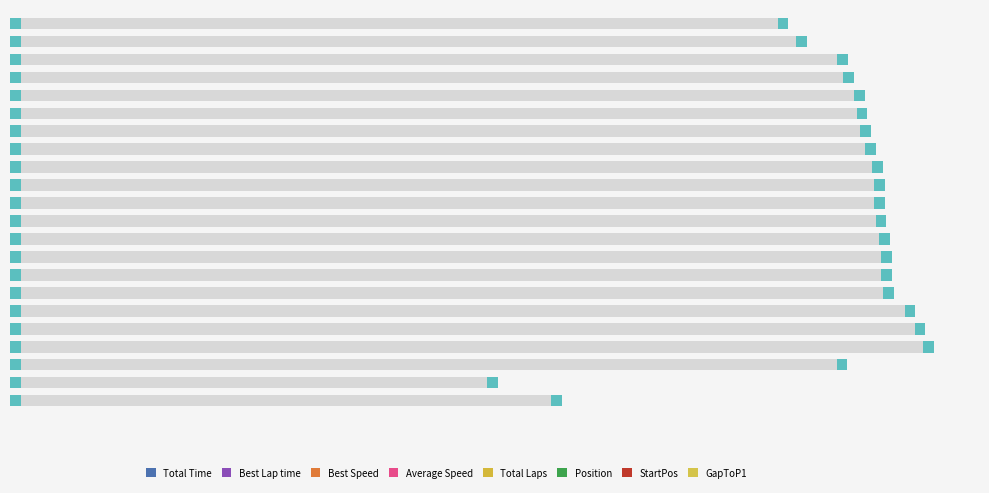

What is the value of the 17th bar from the left?

675.3